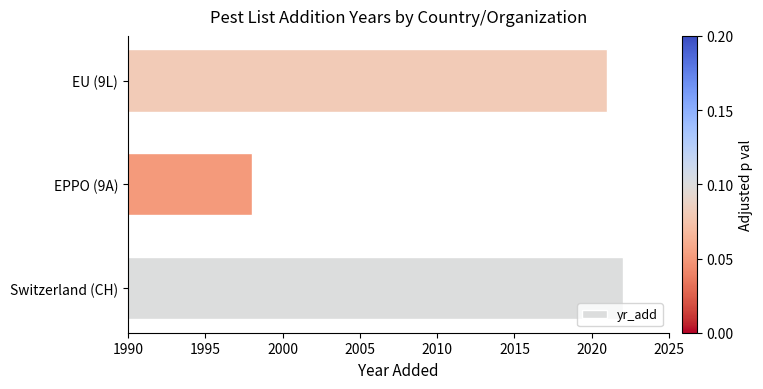

Reading bottom to top, list all the values displayed in this chart.

2022	1998	2021